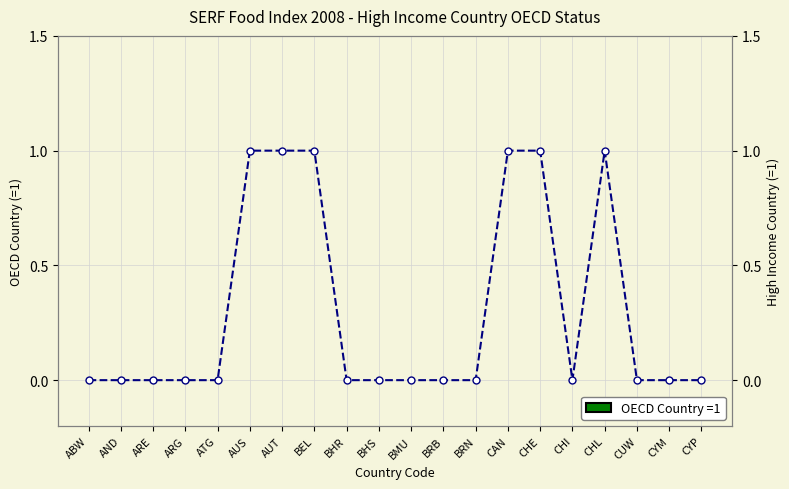

Where is the first local minimum?

CHI